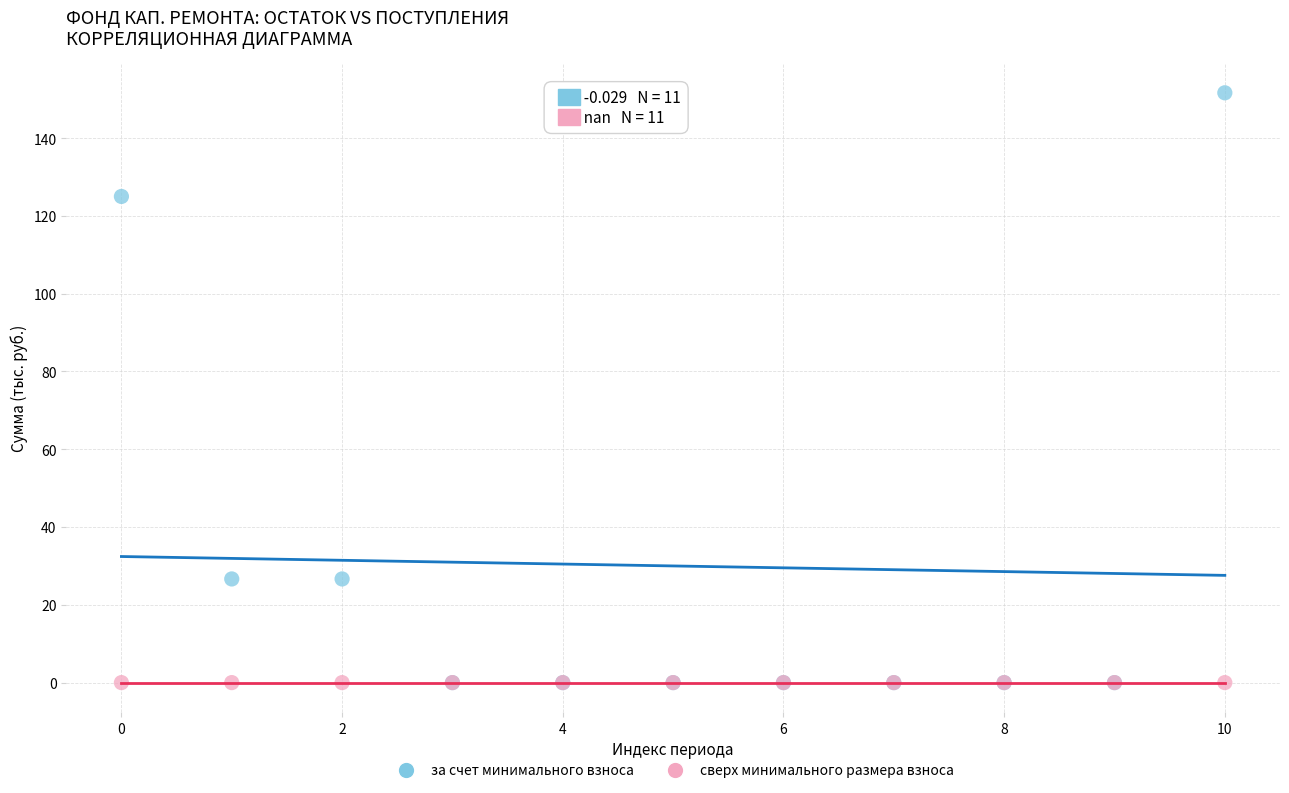

What are all the series names shown in the legend?

за счет минимального взноса, сверх минимального размера взноса